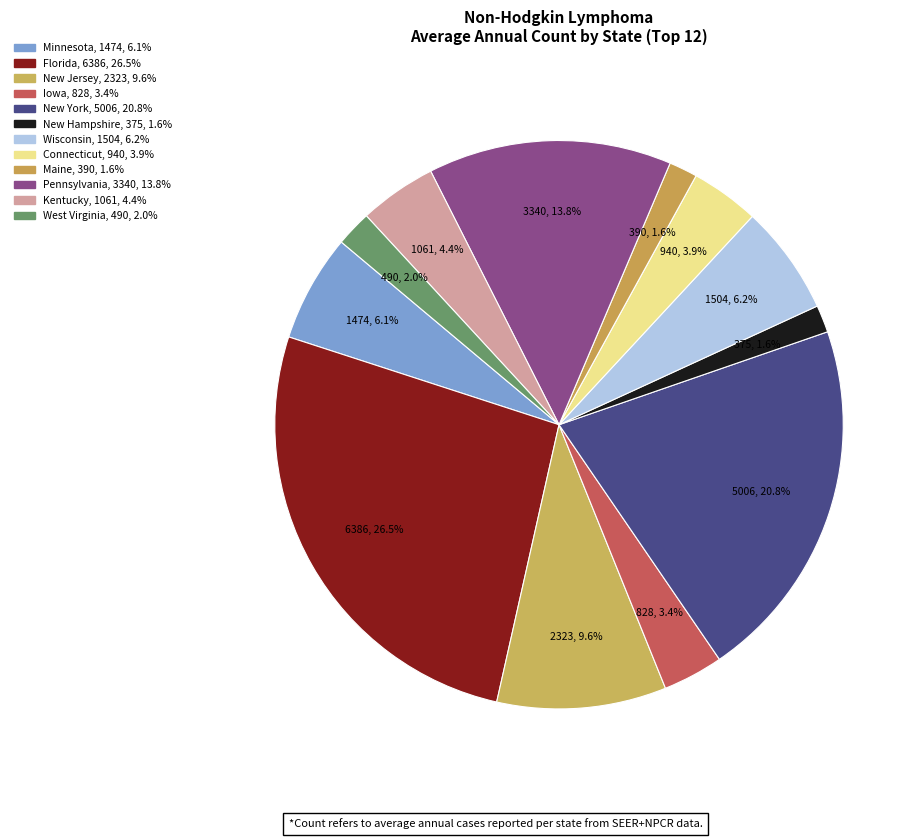

How many segments does this pie chart have?

12